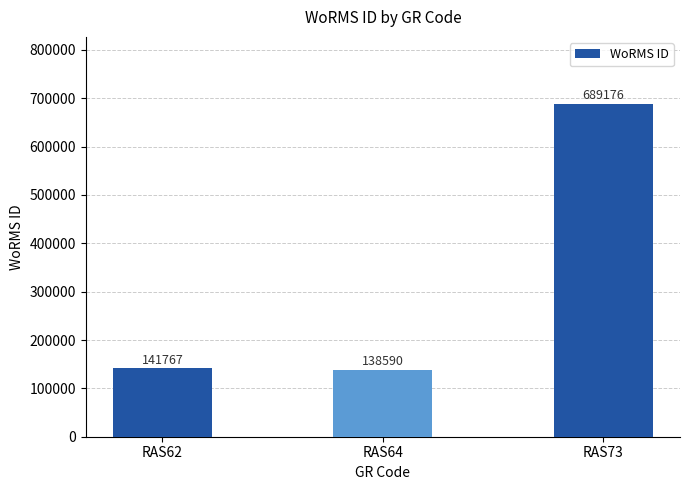

List the labels in order of value, largest first.

RAS73, RAS62, RAS64